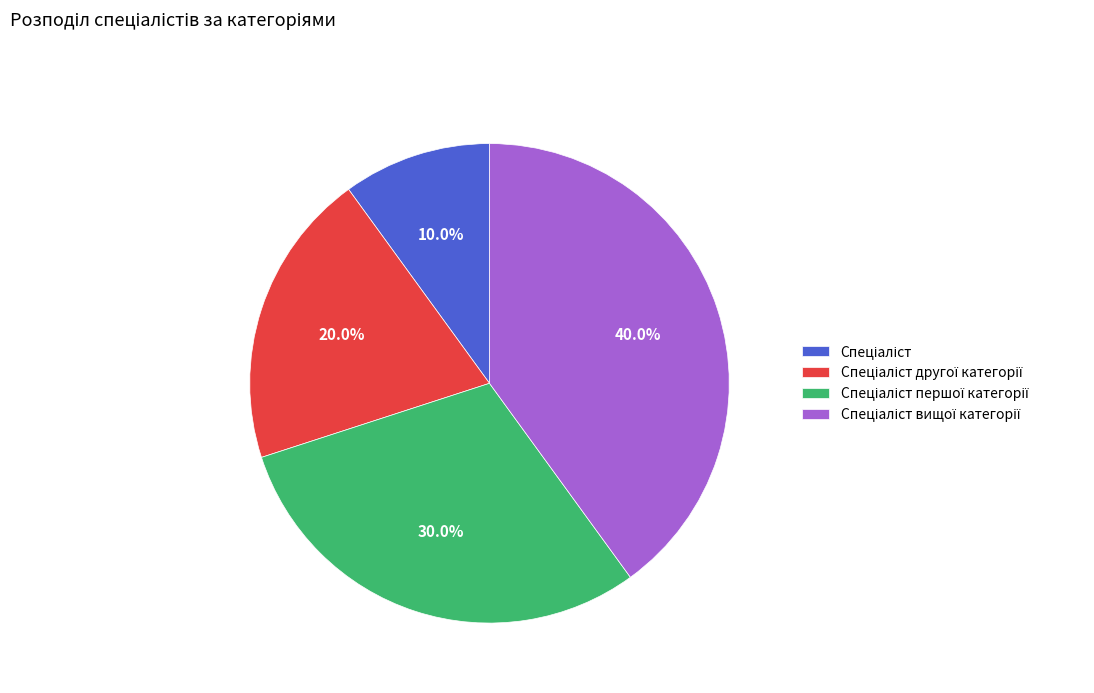

Is there any slice that represents more than half of the pie?

No